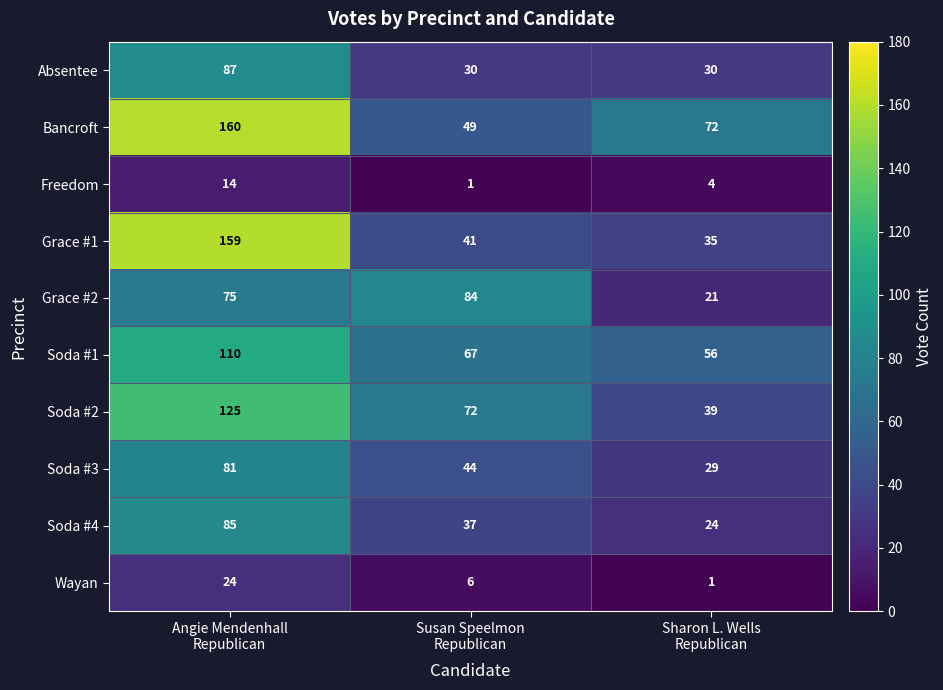

What is the difference between the maximum and minimum values in the Bancroft series?

111